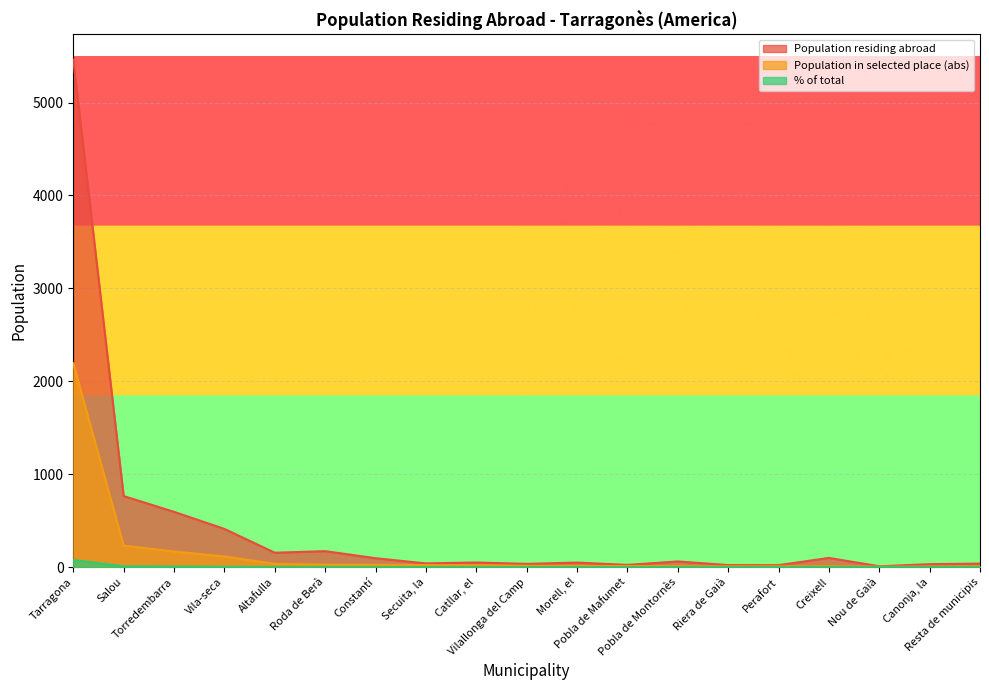

What is the label of the 5th point from the left?

Altafulla